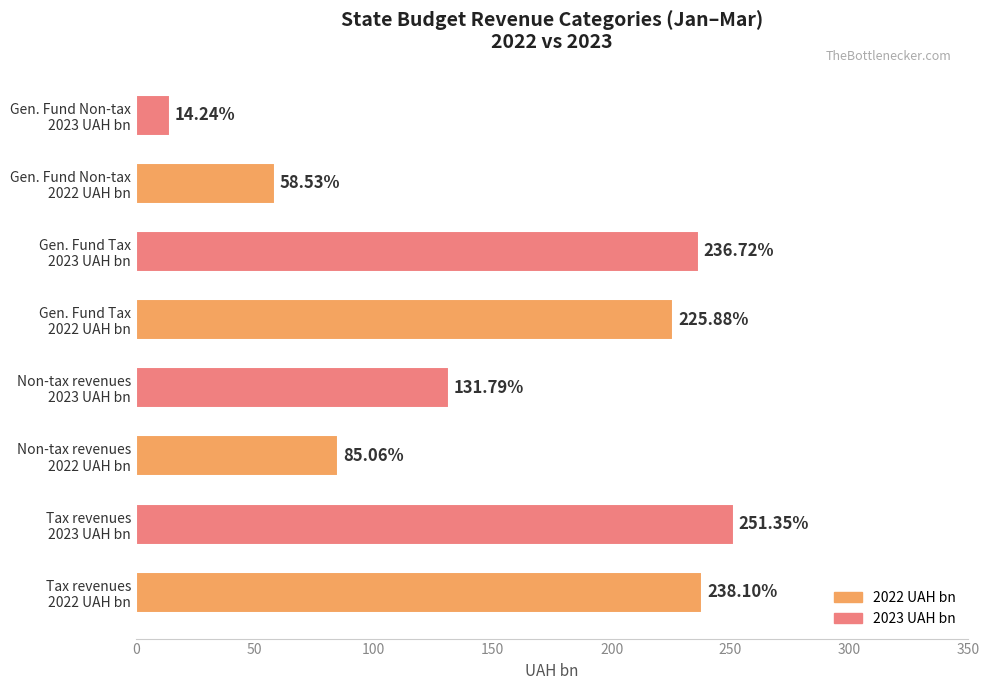

What is the difference between the maximum and minimum values?

237.1